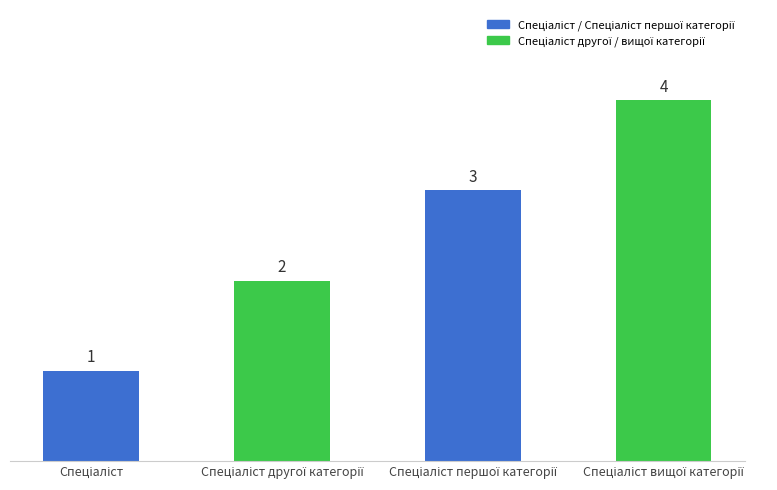

How many bars are there in total?

4